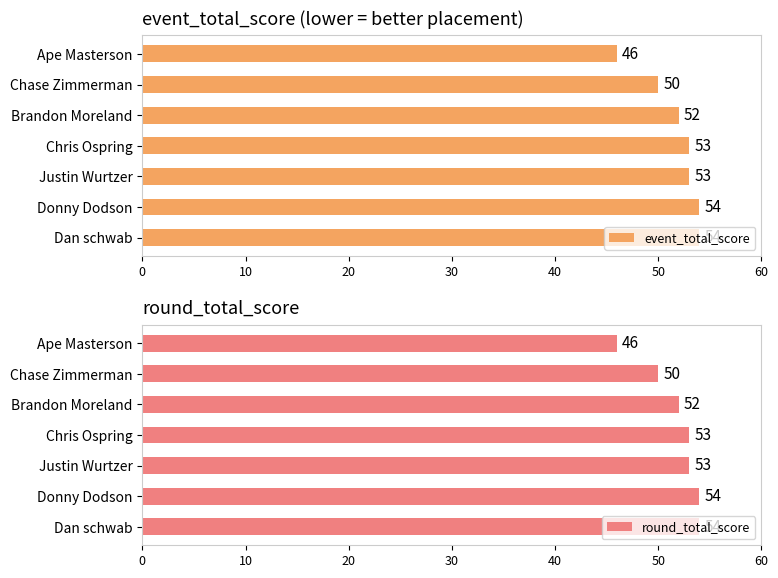

How many data points in round_total_score are less than 53?

3